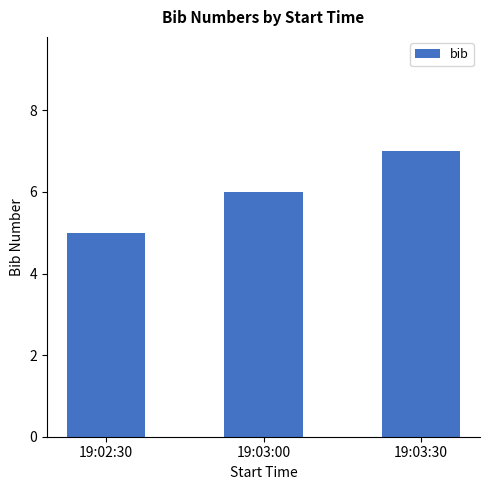

List the labels in order of value, smallest first.

19:02:30, 19:03:00, 19:03:30